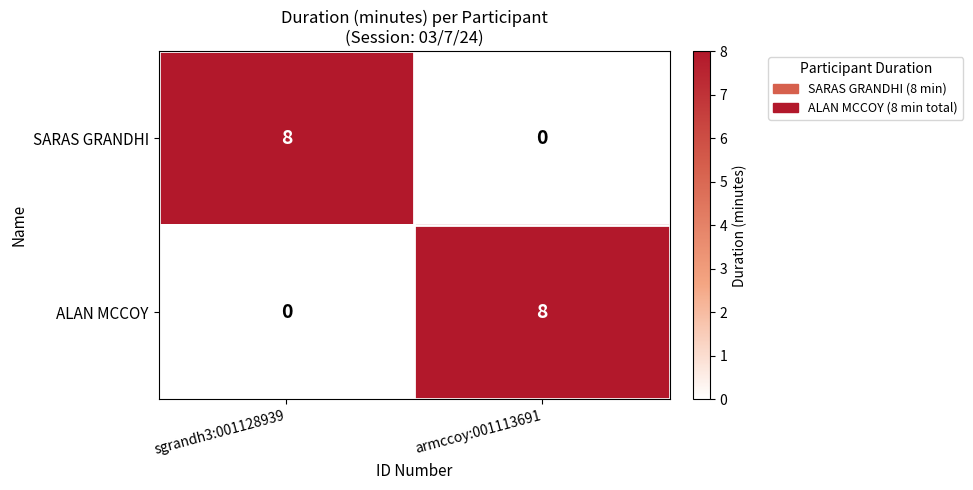

At armccoy:001113691, list the series in order from smallest to largest.

SARAS GRANDHI, ALAN MCCOY